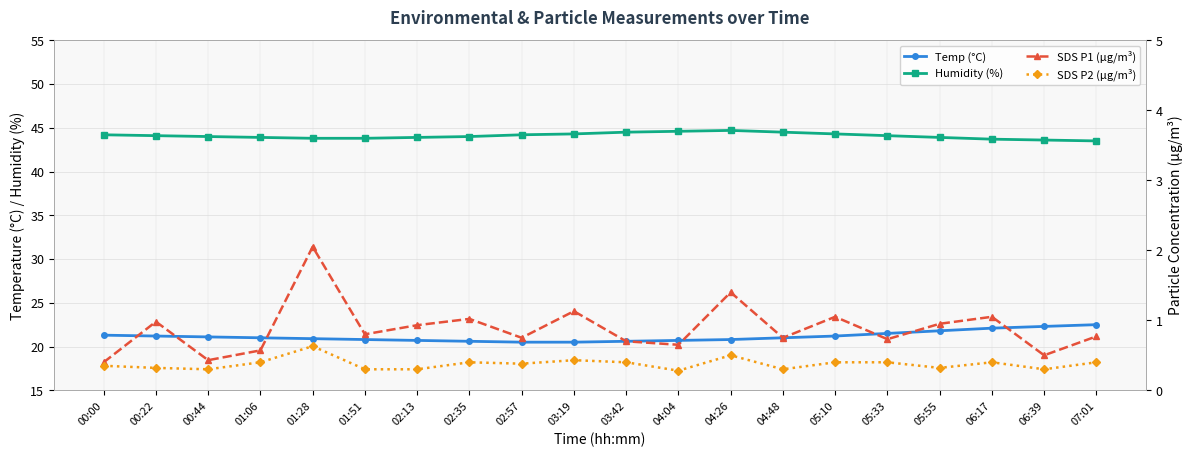

The value of Temp (°C) at 03:19 is 20.5. True or false?

True